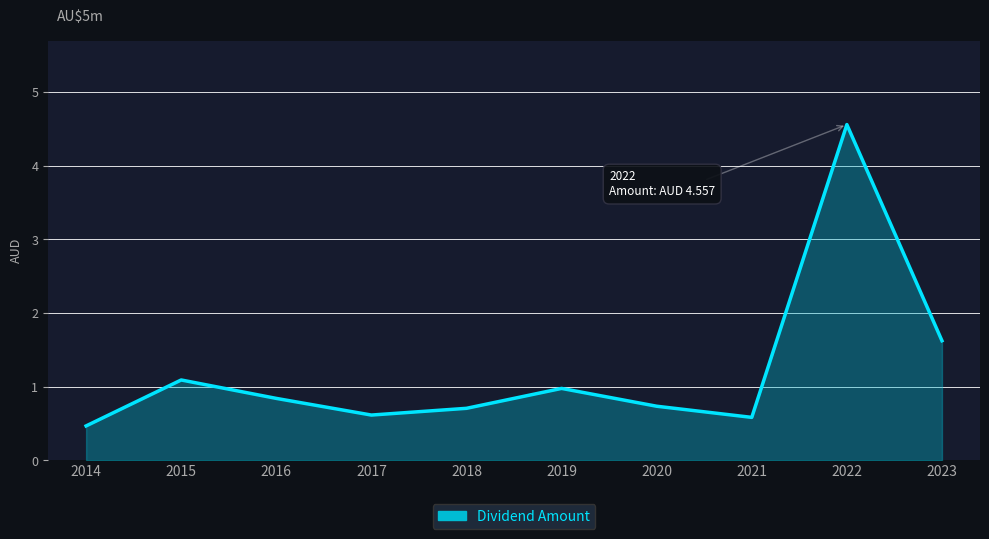

Reading right to left, list all the values displayed in this chart.

1.6	4.6	0.6	0.7	1.0	0.7	0.6	0.8	1.1	0.5